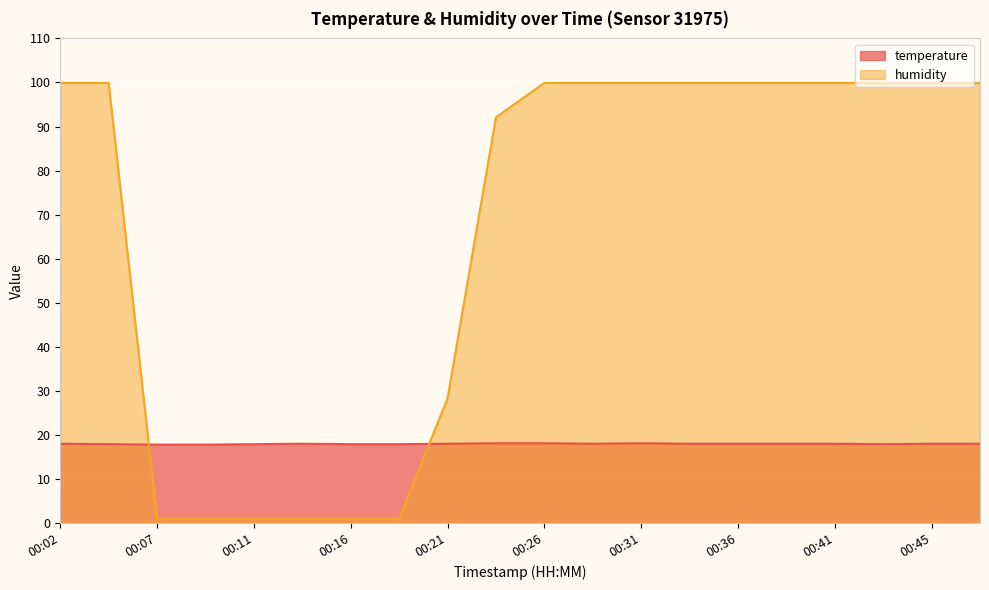

Reading left to right, transcribe all the data shown in this chart.

temperature: 18.0	17.9	17.8	17.8	17.9	18.0	17.9	17.9	18.0	18.1	18.1	18.0	18.1	18.0	18.0	18.0	18.0	17.9	18.0	18.0
humidity: 99.9	99.9	1.0	1.0	1.0	1.0	1.0	1.0	28.3	92.1	99.9	99.9	99.9	99.9	99.9	99.9	99.9	99.9	99.9	99.9